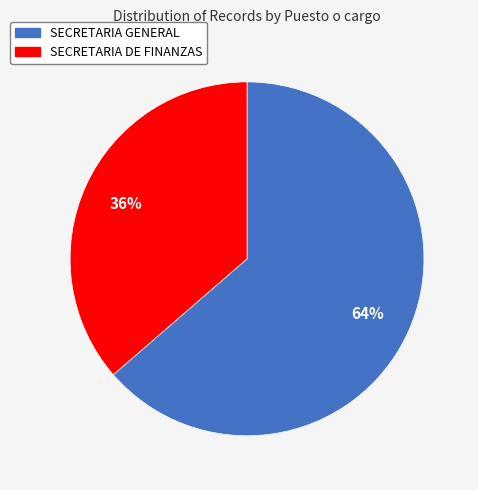

Is there a majority slice in this chart?

Yes